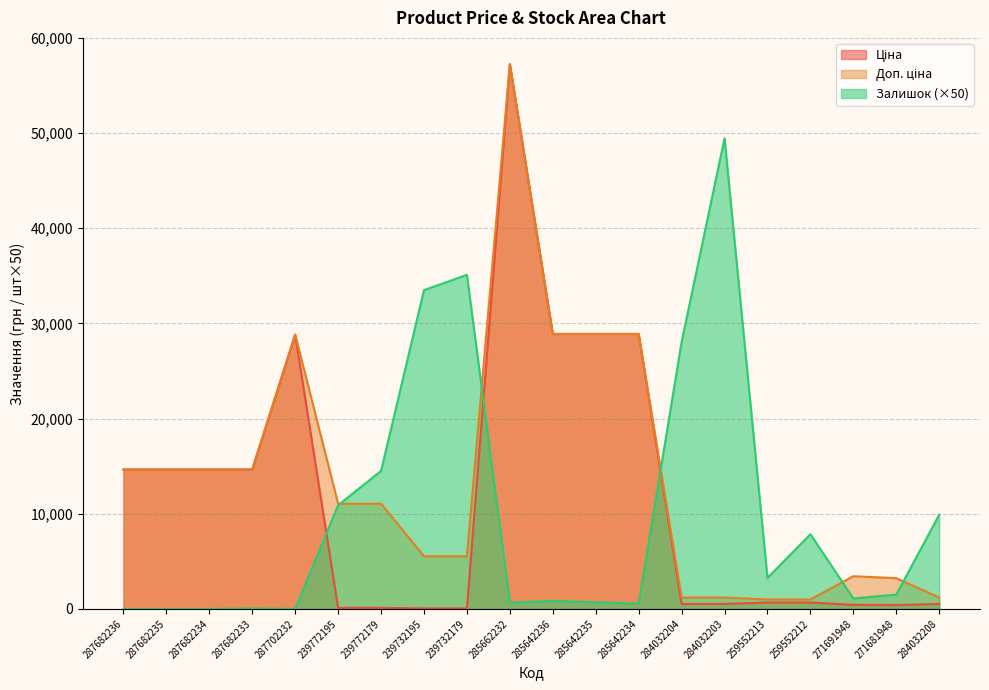

Which series changed the most between 287682236 and 259552213?

Ціна